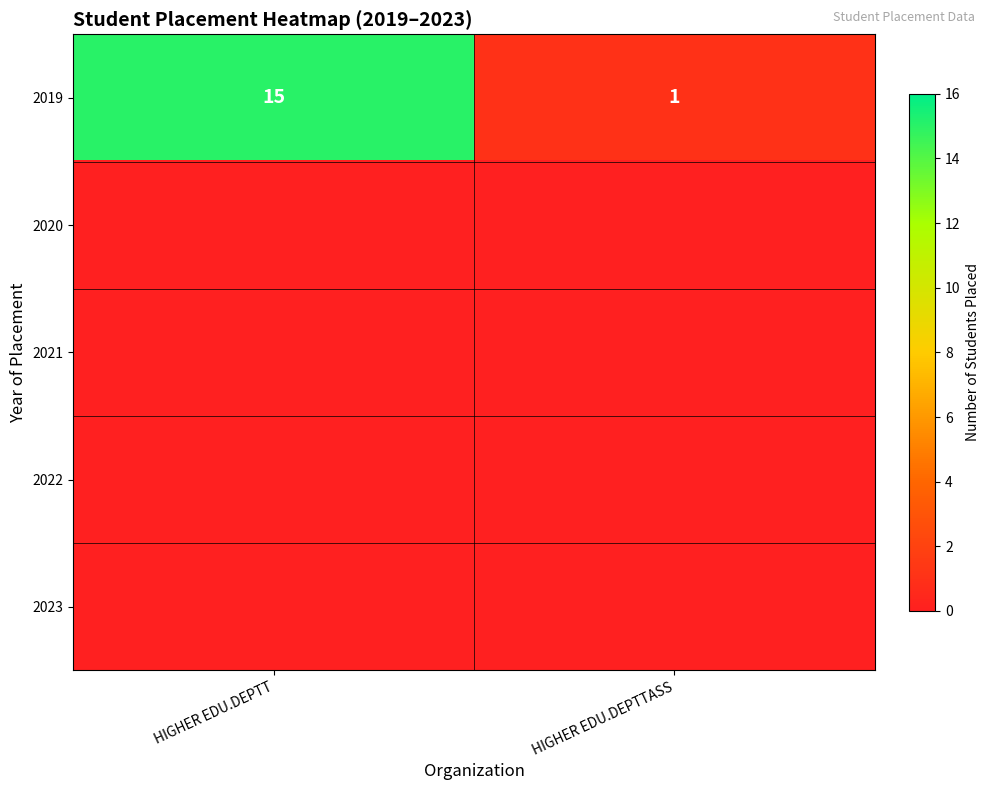

True or false: 2019 has a value of 26 at HIGHER EDU.DEPTT.

False